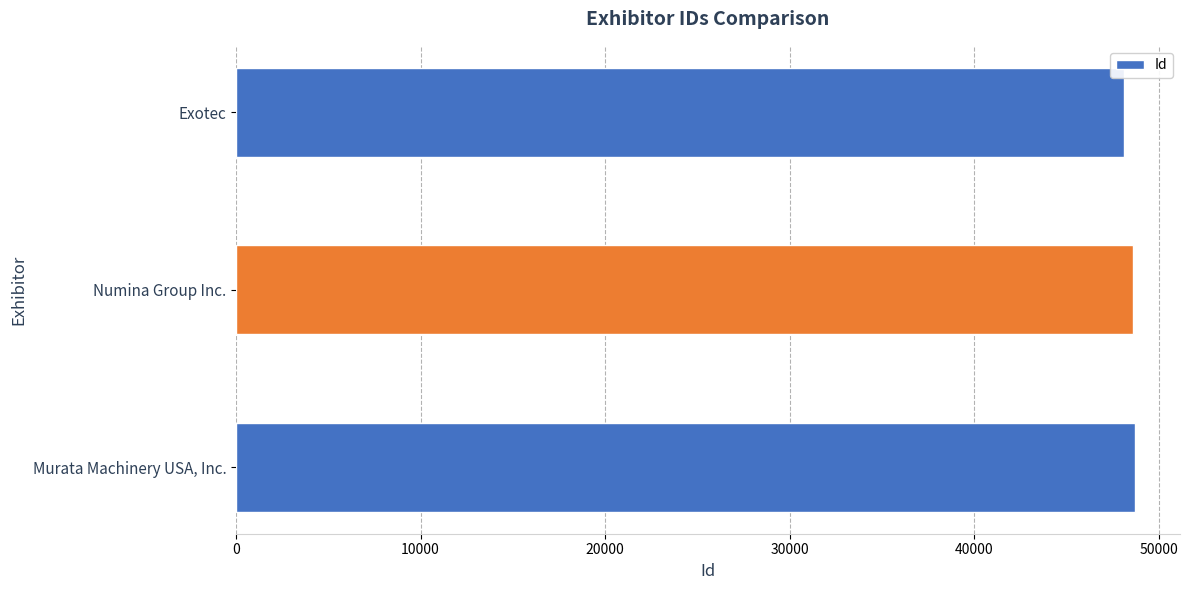

What is the greatest value displayed?

48715